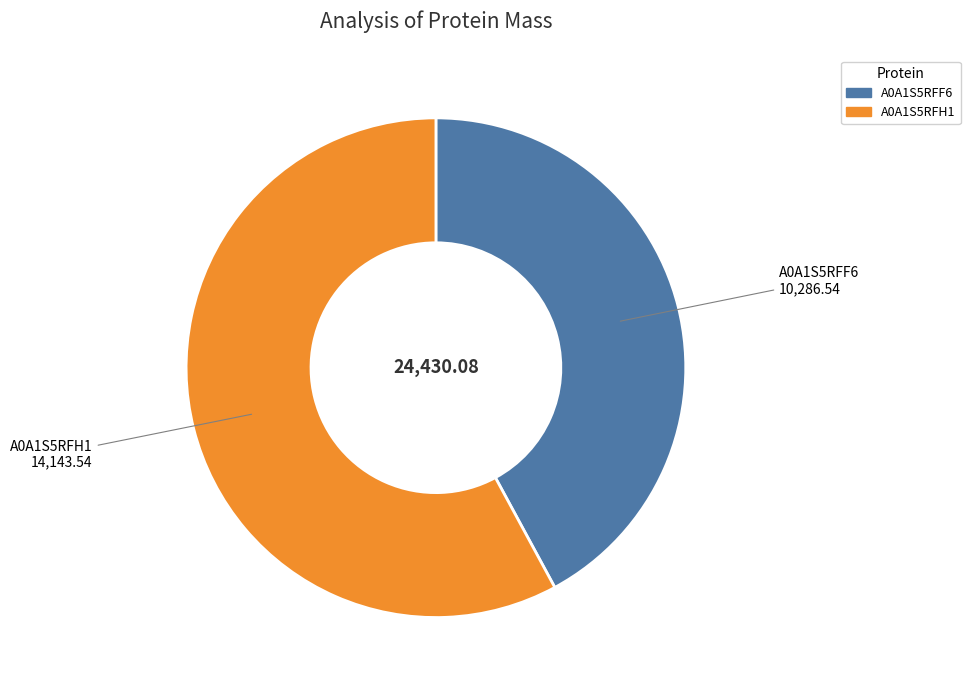

Does any single category account for the majority?

Yes